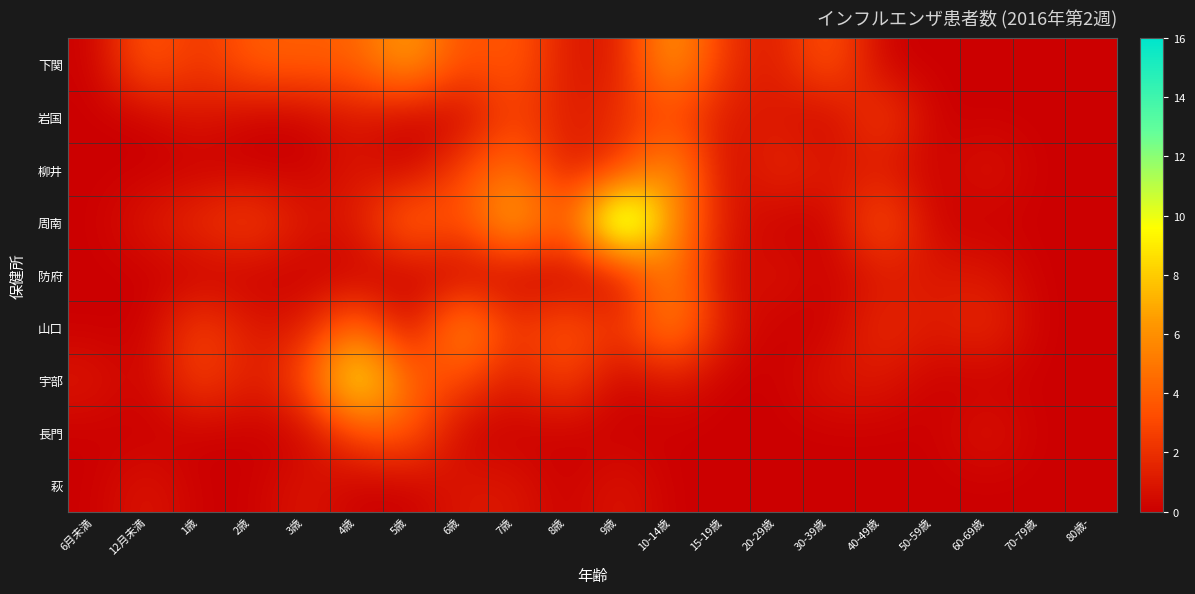

Reading left to right, transcribe all the data shown in this chart.

下関: 6月未満=0	12月未満=4	1歳=2	2歳=4	3歳=4	4歳=4	5歳=7	6歳=3	7歳=4	8歳=1	9歳=1	10-14歳=7	15-19歳=2	20-29歳=1	30-39歳=4	40-49歳=0	50-59歳=0	60-69歳=0	70-79歳=0	80歳-=0
岩国: 6月未満=0	12月未満=0	1歳=1	2歳=0	3歳=0	4歳=1	5歳=0	6歳=0	7歳=3	8歳=1	9歳=2	10-14歳=3	15-19歳=1	20-29歳=1	30-39歳=0	40-49歳=3	50-59歳=0	60-69歳=0	70-79歳=0	80歳-=0
柳井: 6月未満=0	12月未満=0	1歳=0	2歳=0	3歳=0	4歳=1	5歳=0	6歳=3	7歳=5	8歳=1	9歳=2	10-14歳=7	15-19歳=0	20-29歳=2	30-39歳=1	40-49歳=1	50-59歳=0	60-69歳=1	70-79歳=0	80歳-=0
周南: 6月未満=0	12月未満=1	1歳=2	2歳=3	3歳=1	4歳=1	5歳=5	6歳=3	7歳=8	8歳=3	9歳=16	10-14歳=6	15-19歳=1	20-29歳=0	30-39歳=0	40-49歳=4	50-59歳=0	60-69歳=0	70-79歳=0	80歳-=0
防府: 6月未満=0	12月未満=0	1歳=0	2歳=0	3歳=0	4歳=0	5歳=0	6歳=0	7歳=0	8歳=0	9歳=0	10-14歳=6	15-19歳=0	20-29歳=1	30-39歳=0	40-49歳=1	50-59歳=1	60-69歳=1	70-79歳=0	80歳-=0
山口: 6月未満=0	12月未満=0	1歳=3	2歳=1	3歳=1	4歳=5	5歳=0	6歳=7	7歳=2	8歳=4	9歳=2	10-14歳=6	15-19歳=1	20-29歳=0	30-39歳=0	40-49歳=2	50-59歳=1	60-69歳=2	70-79歳=0	80歳-=0
宇部: 6月未満=1	12月未満=0	1歳=3	2歳=1	3歳=3	4歳=11	5歳=4	6歳=3	7歳=1	8歳=3	9歳=0	10-14歳=1	15-19歳=0	20-29歳=0	30-39歳=1	40-49歳=1	50-59歳=0	60-69歳=0	70-79歳=0	80歳-=0
長門: 6月未満=0	12月未満=0	1歳=0	2歳=0	3歳=0	4歳=3	5歳=4	6歳=0	7歳=0	8歳=0	9歳=0	10-14歳=0	15-19歳=0	20-29歳=0	30-39歳=0	40-49歳=0	50-59歳=0	60-69歳=1	70-79歳=0	80歳-=0
萩: 6月未満=0	12月未満=1	1歳=0	2歳=0	3歳=1	4歳=0	5歳=0	6歳=1	7歳=1	8歳=0	9歳=1	10-14歳=0	15-19歳=0	20-29歳=0	30-39歳=0	40-49歳=0	50-59歳=0	60-69歳=0	70-79歳=0	80歳-=0